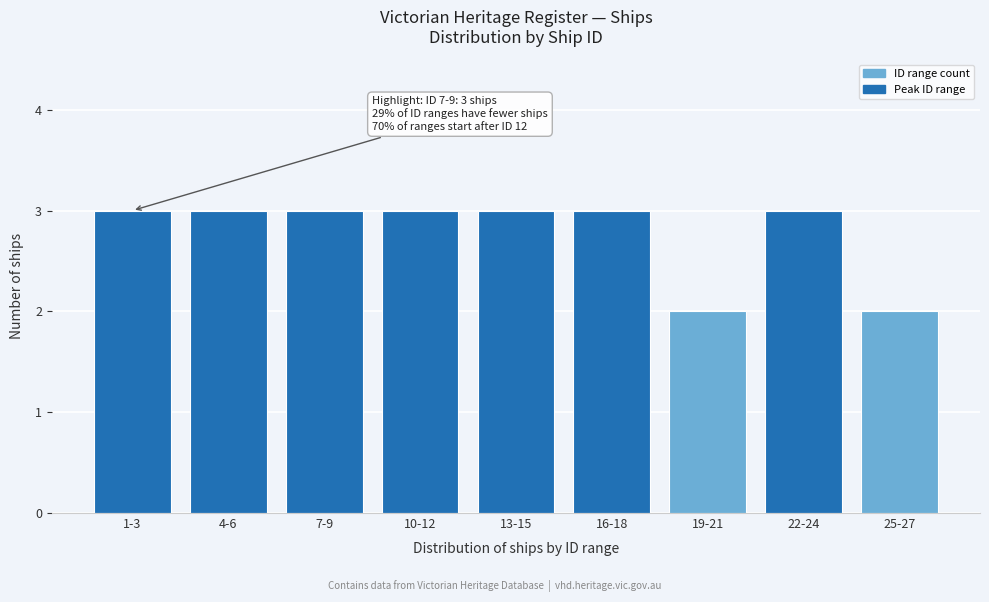

Reading left to right, list all the values displayed in this chart.

1-3=3	4-6=3	7-9=3	10-12=3	13-15=3	16-18=3	19-21=2	22-24=3	25-27=2